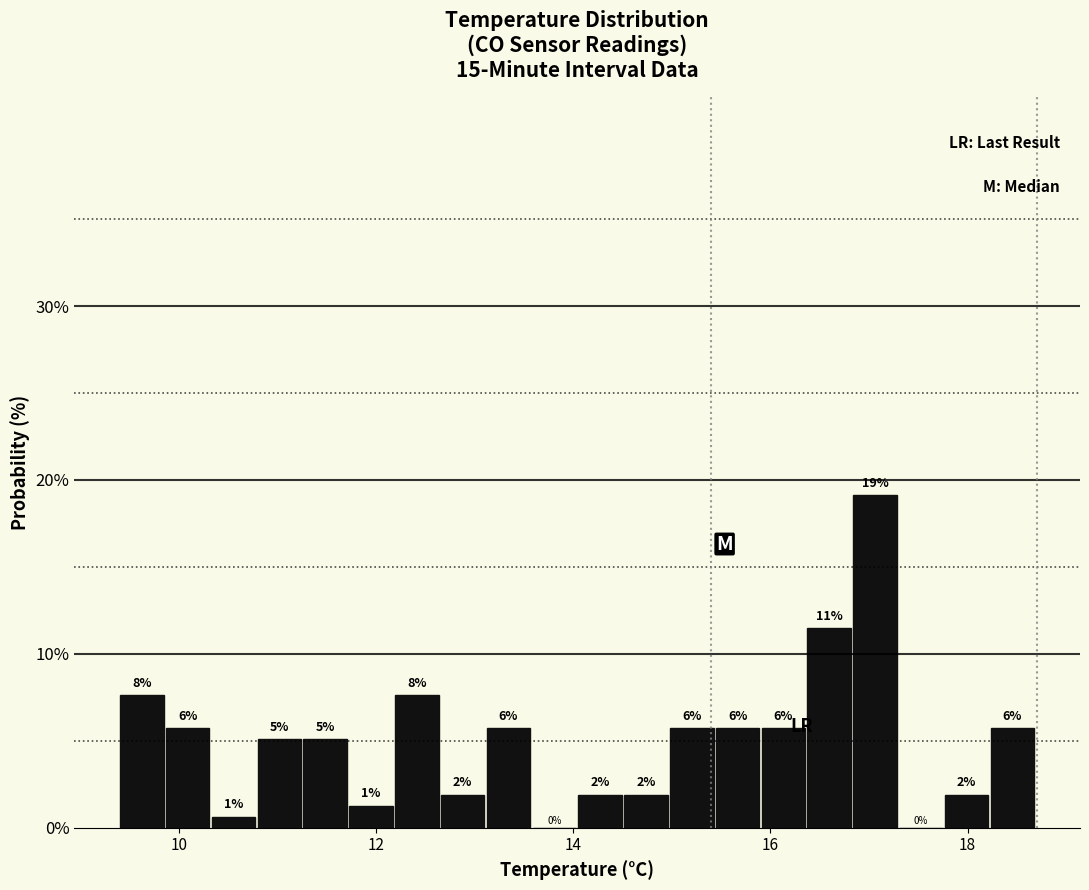

Read against the x-axis, roughly where is the centre of the tallest bar?

17.0